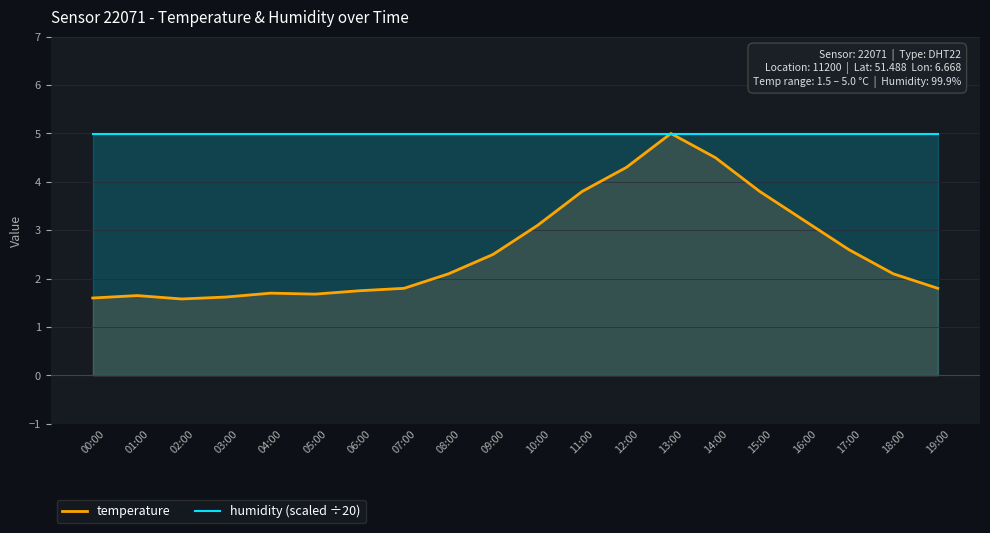

Which series ends up on top after the final intersection of temperature and humidity (scaled ÷20)?

humidity (scaled ÷20)